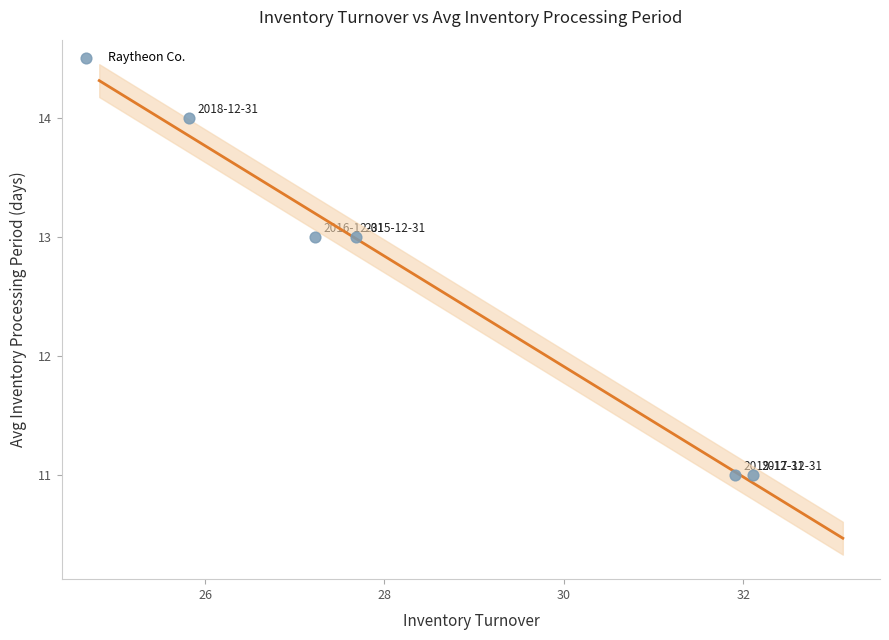

What is the range of Y values (max minus min)?

3